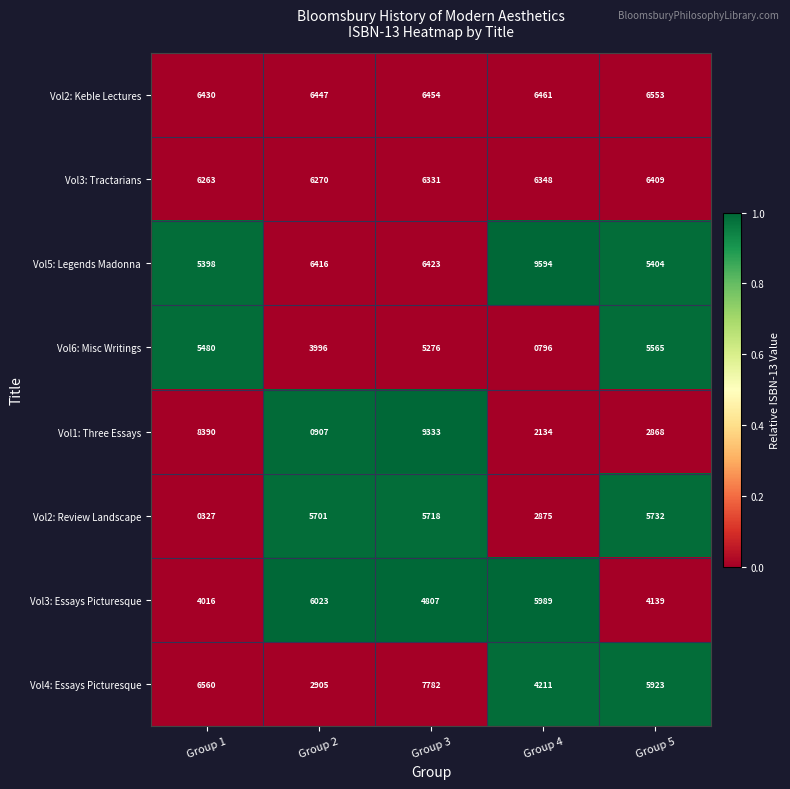

The value of Vol5: Legends Madonna at Group 4 is 9594. True or false?

True